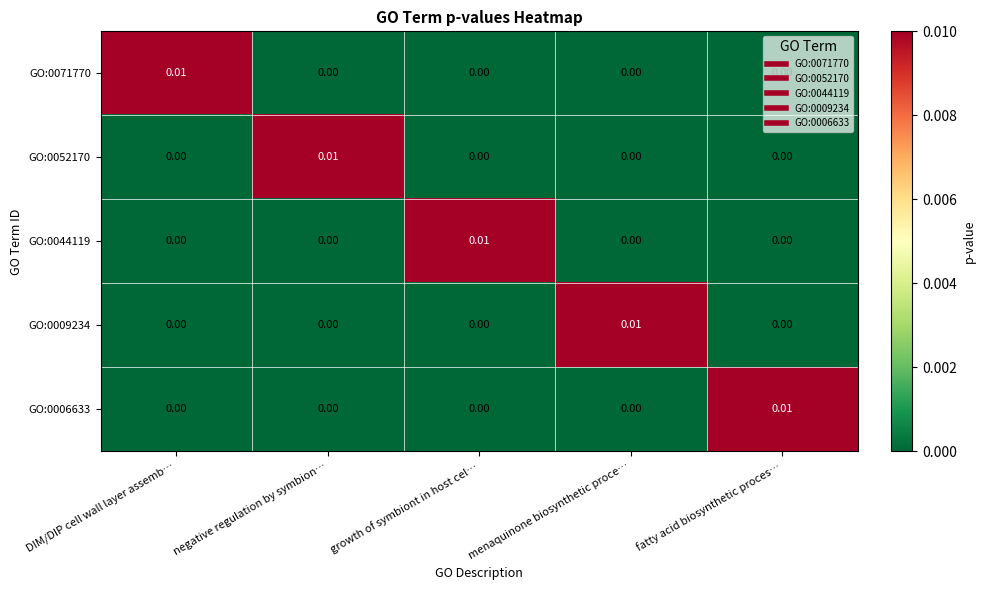

At which label does GO:0006633 reach its peak?

fatty acid biosynthetic proces…